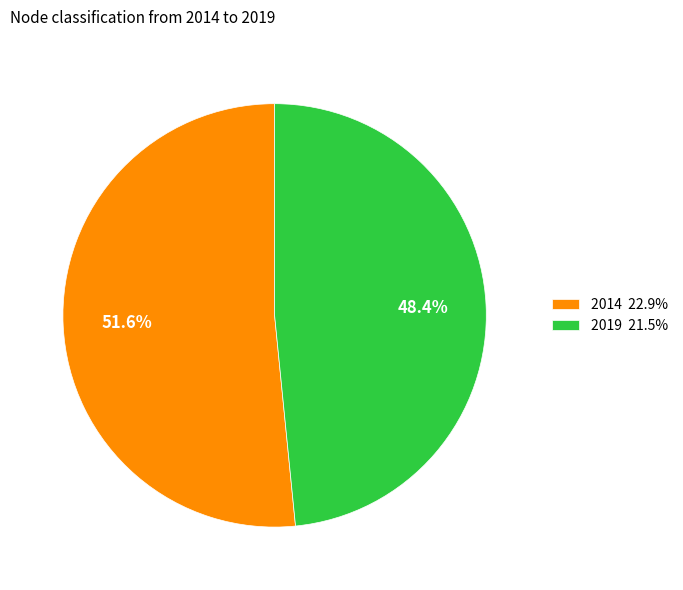

The 2019 slice represents 48% of the pie. True or false?

True